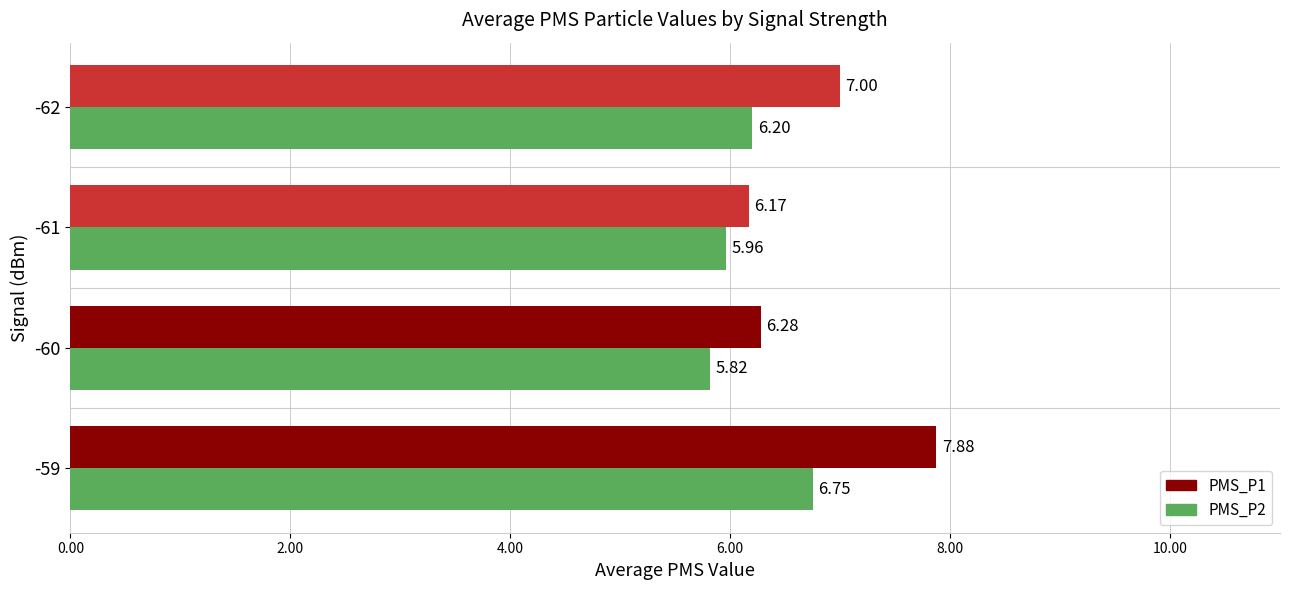

At which label is PMS_P2 closest to 6?

-61